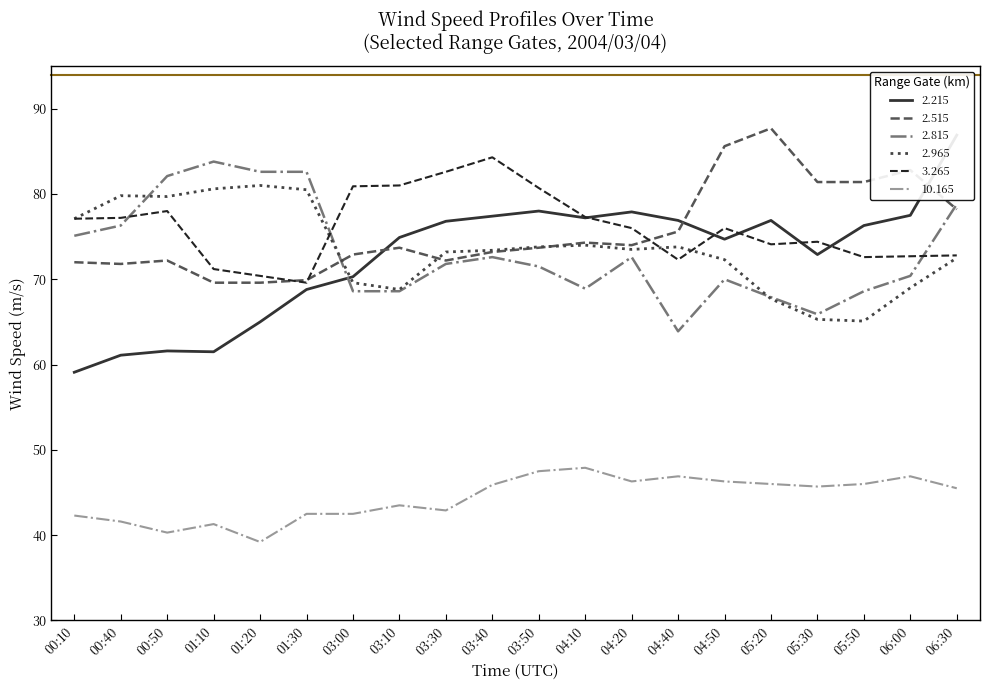

Rank the series at 00:10 from highest to lowest value.

2.965, 3.265, 2.815, 2.515, 2.215, 10.165